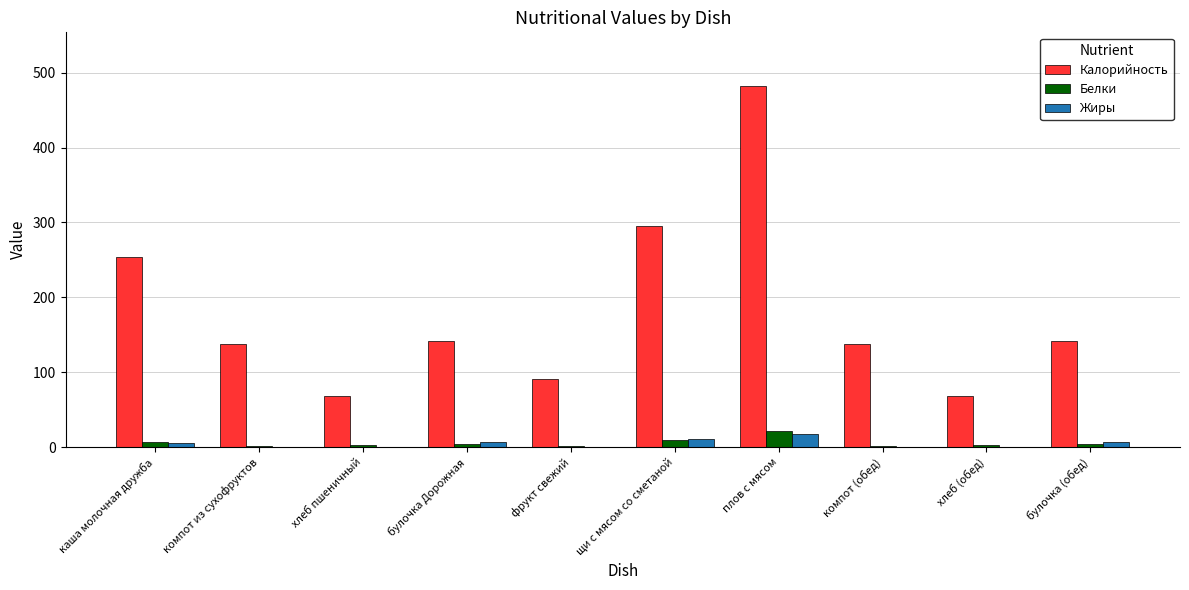

At which category is the sum across all series the highest?

плов с мясом